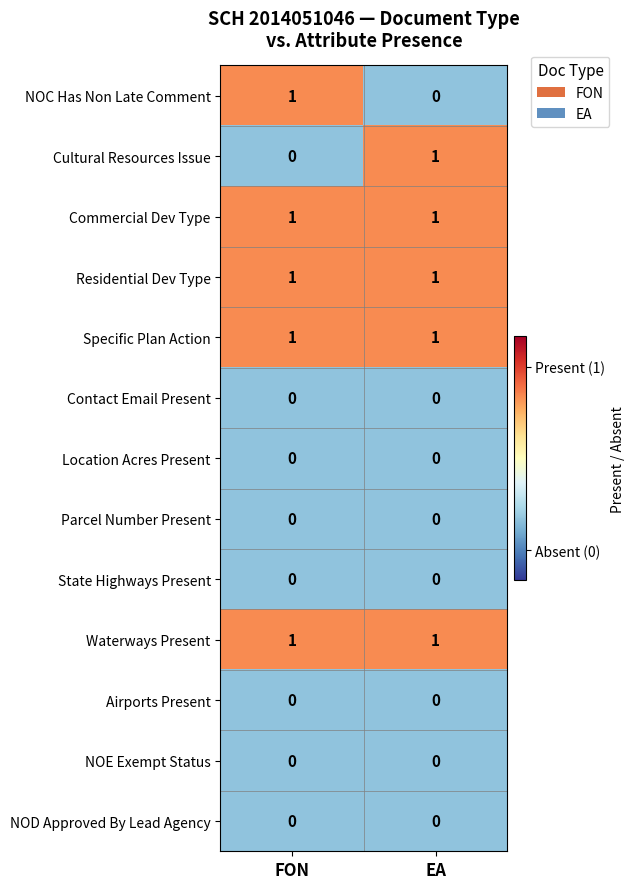

How many distinct data groups are displayed?

13